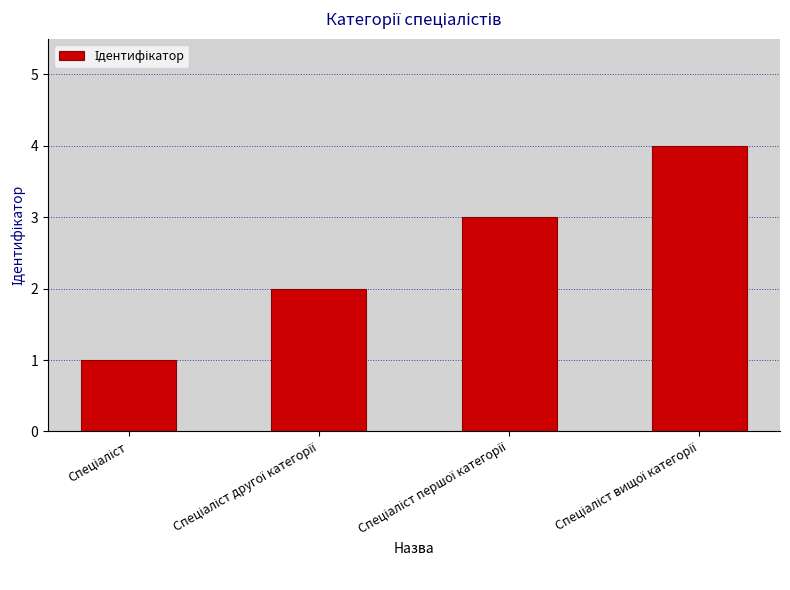

What is the maximum value shown in the chart?

4